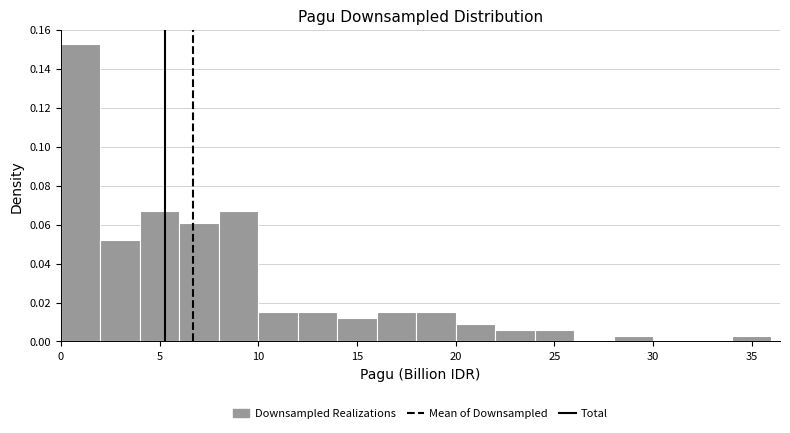

Reading left to right, transcribe this chart: for each bar, give the range it covers on the x-axis and its height. The values are not printed on the chart, so give them approximately, as read against the axis.

0 to 2: 0.152
2 to 4: 0.052
4 to 6: 0.068
6 to 8: 0.060
8 to 10: 0.068
10 to 12: 0.016
12 to 14: 0.016
14 to 16: 0.012
16 to 18: 0.016
18 to 20: 0.016
20 to 22: 0.010
22 to 24: 0.006
24 to 26: 0.006
26 to 28: 0
28 to 30: 0.004
30 to 32: 0
32 to 34: 0
34 to 36: 0.004